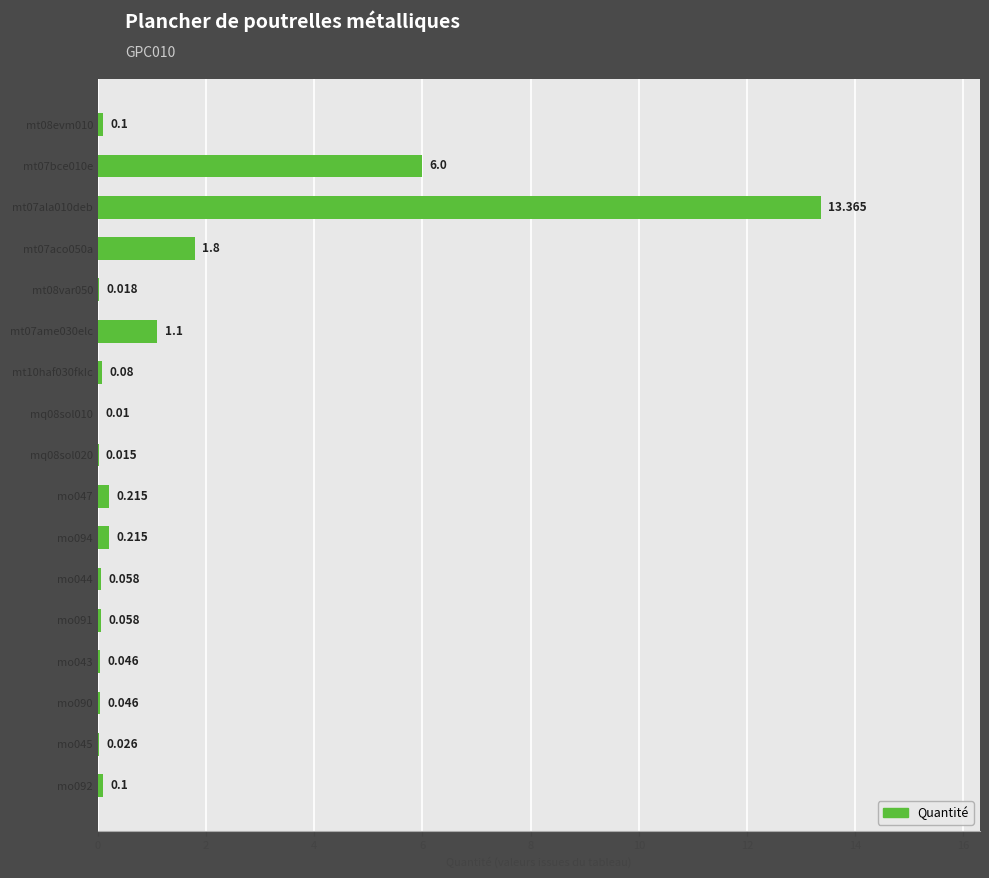

Are the bars horizontal?

Yes